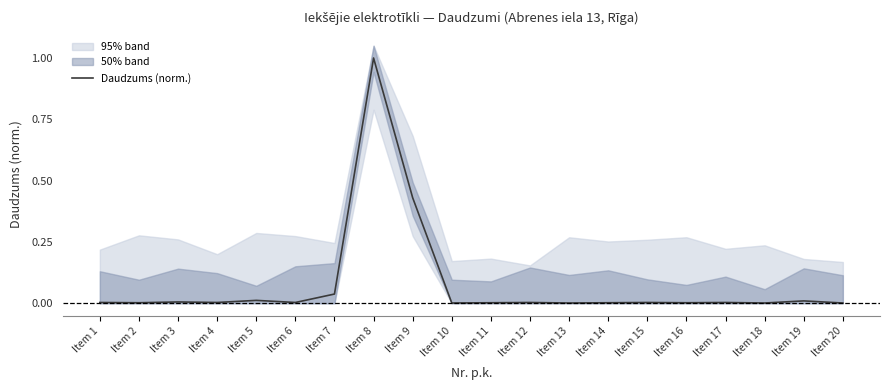

What is the average value?

0.1